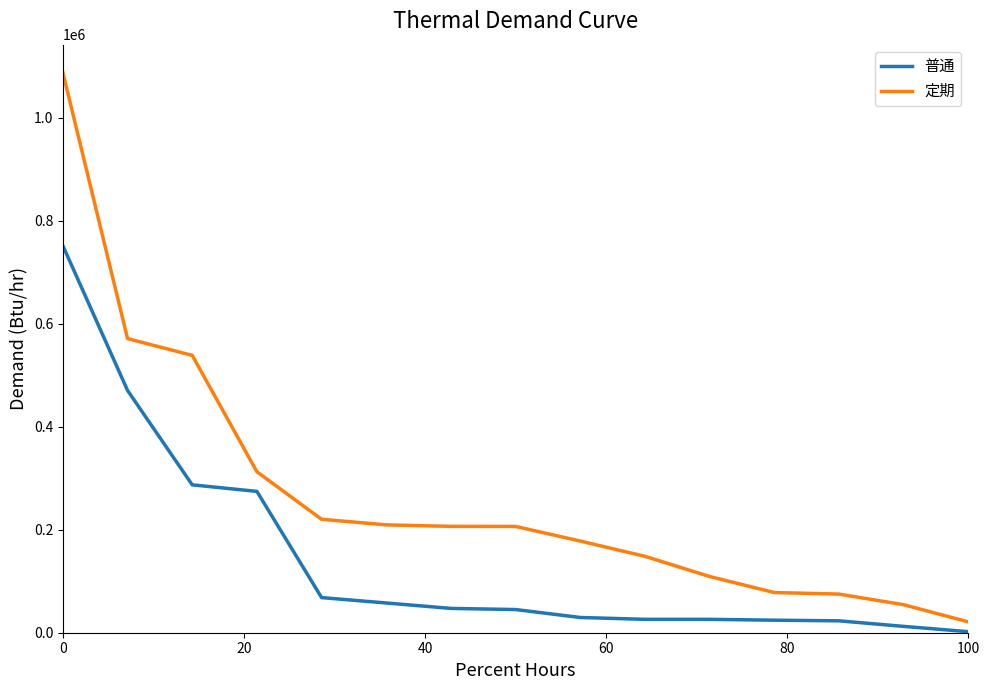

True or false: 普通 and 定期 cross at least once.

False